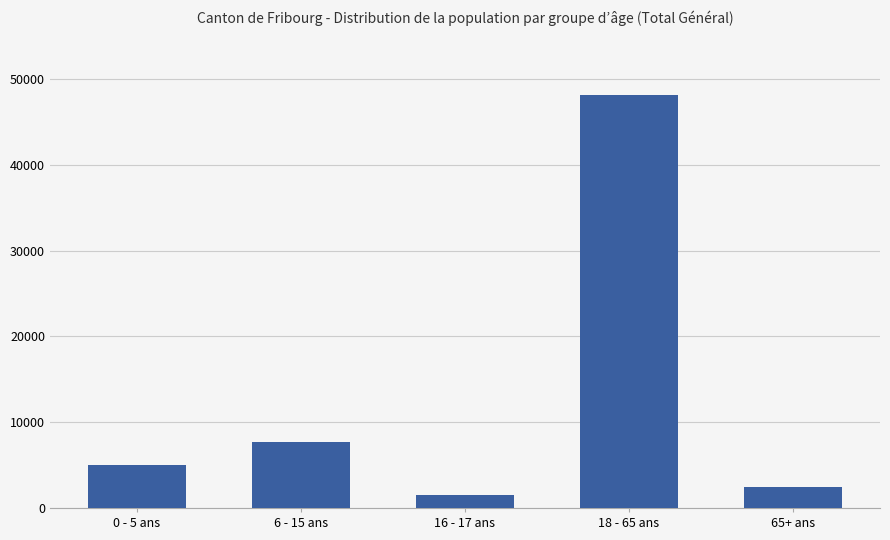

Reading left to right, list all the values displayed in this chart.

4984	7712	1503	48175	2415